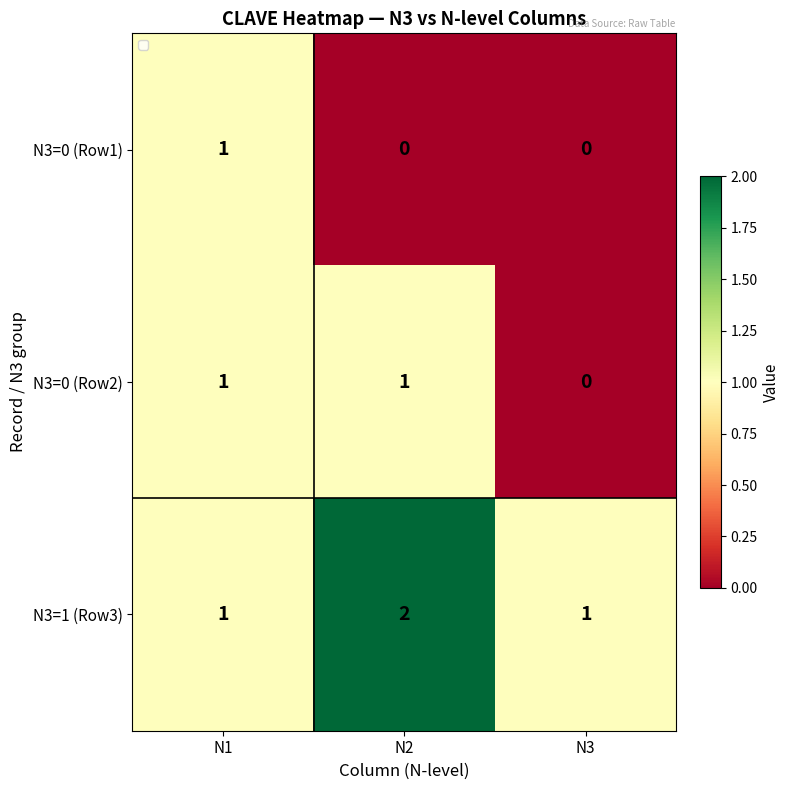

What is the sum of the N3=1 (Row3) values at N2 and N3?

3